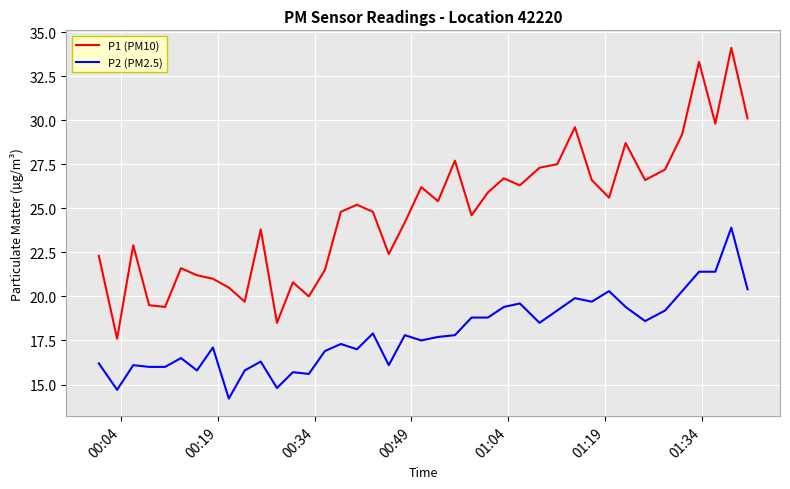

What is the difference between the maximum and second lowest values in the P1 (PM10) series?

15.6